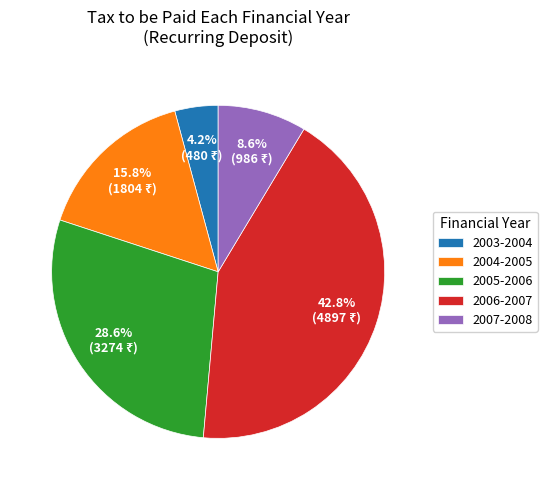

Which slice is the largest?

2006-2007